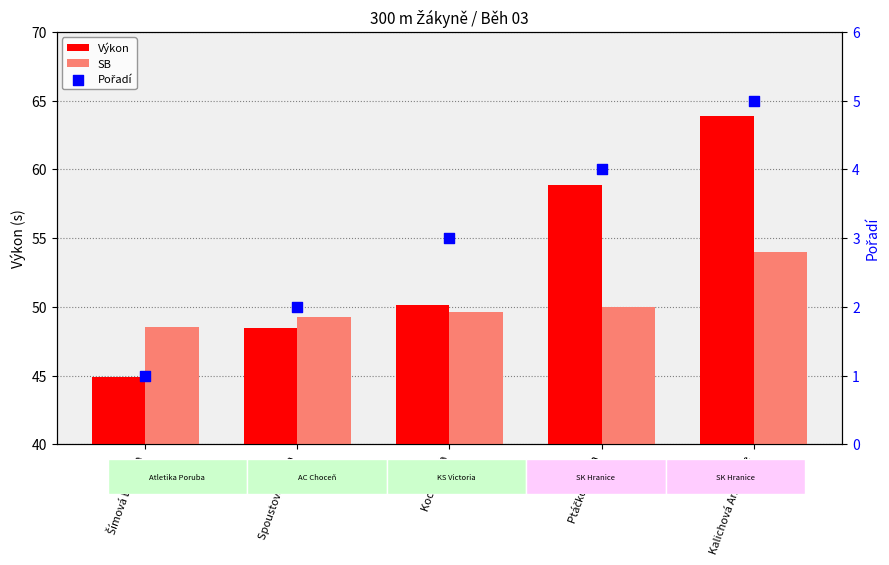

Which series contains the lowest Y value?

Pořadí